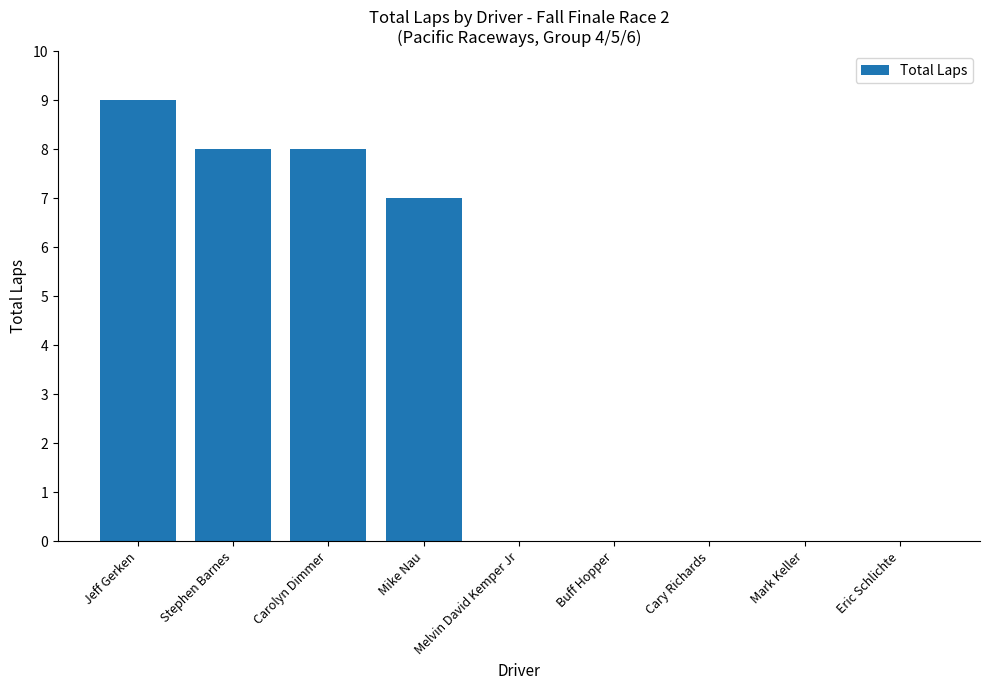

What is the approximate value at Stephen Barnes?

8